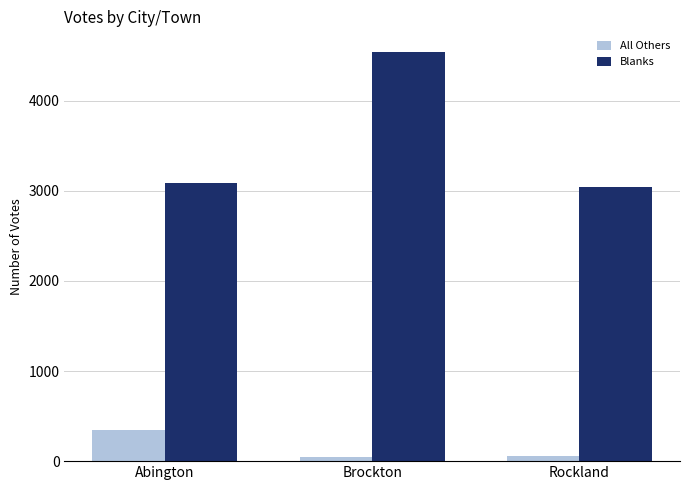

What is the difference between the maximum and second lowest values in the Blanks series?

1452